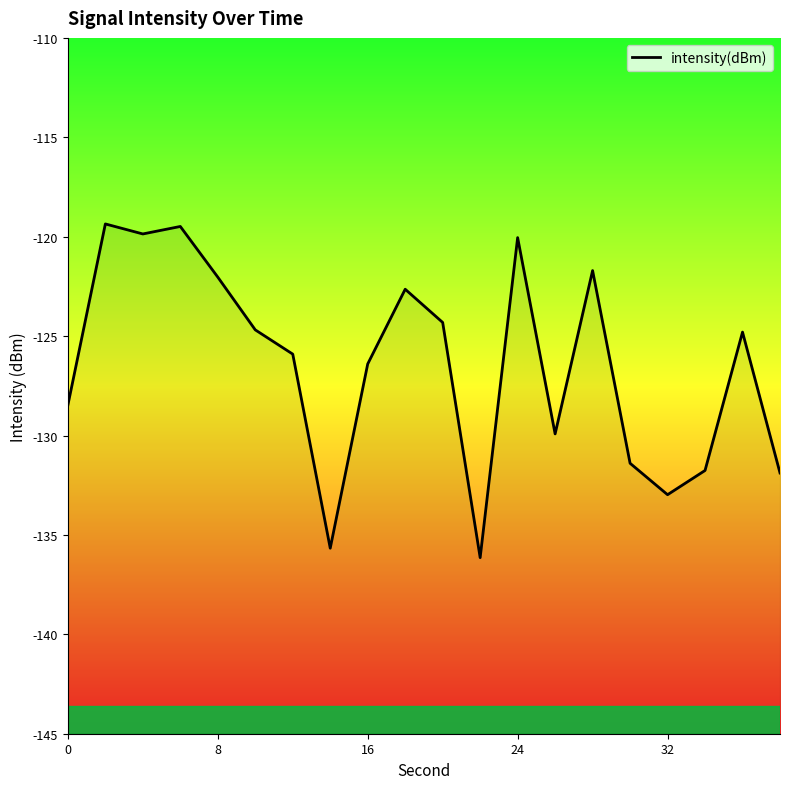

Is it true that the value at 15 is -218.8?

False